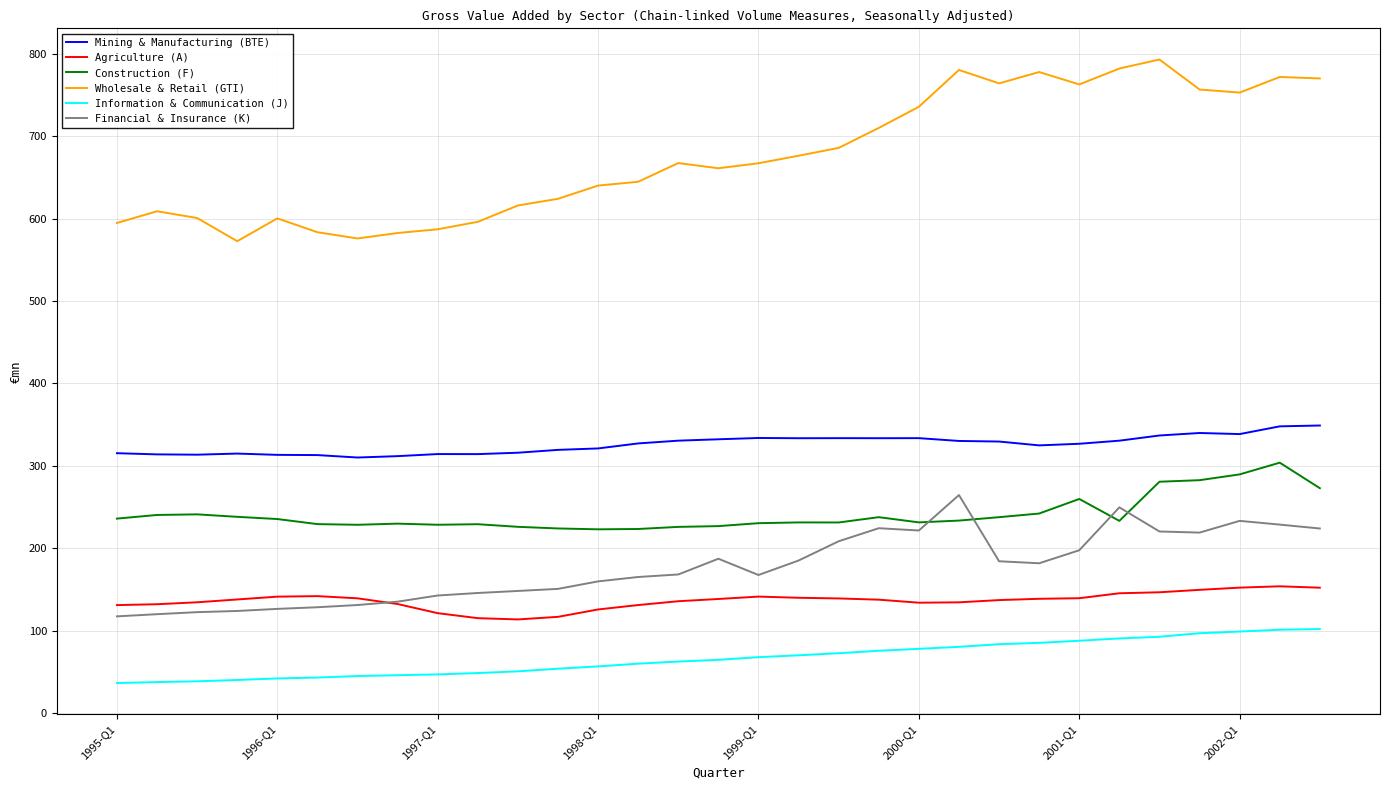

At how many categories does at least one series exceed 168?

31